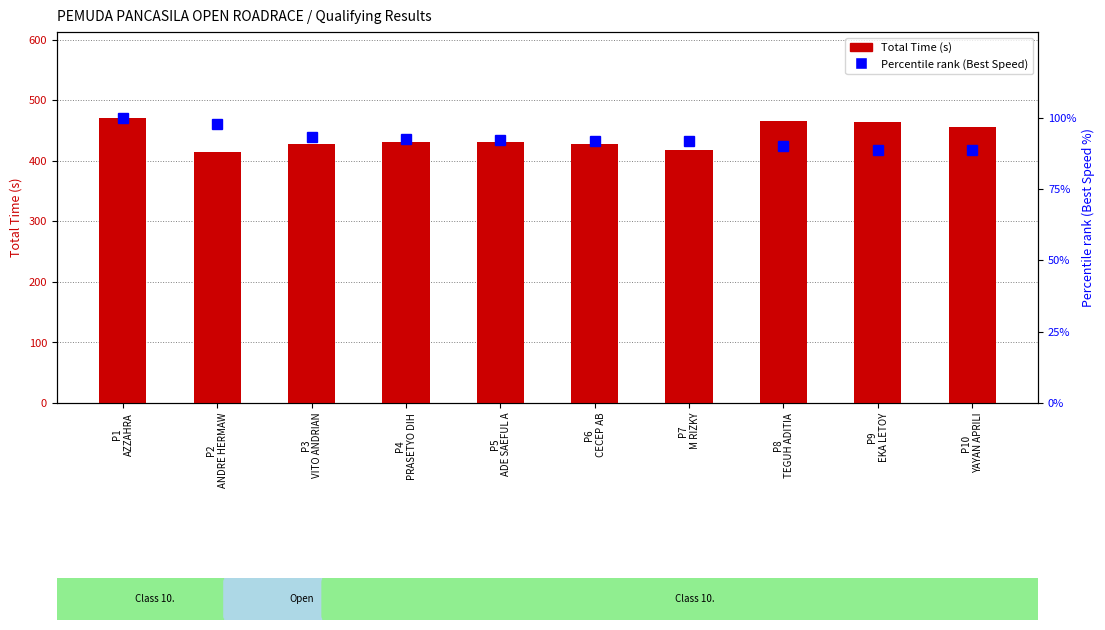

What is the maximum value shown in the chart?

471.4